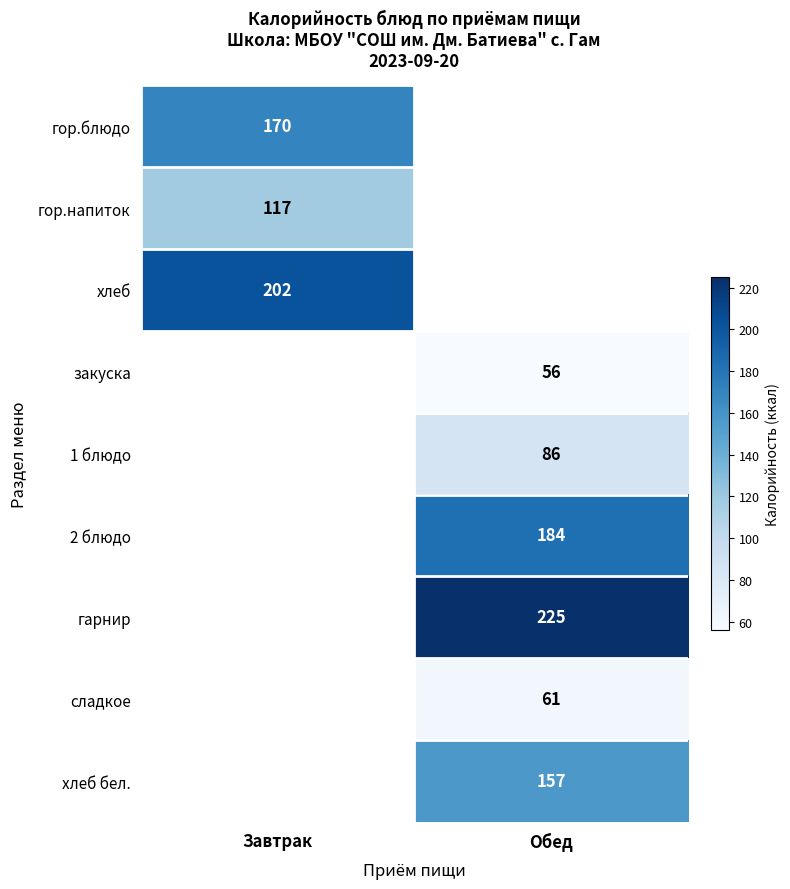

The гор.напиток series shows 117 at Завтрак. True or false?

True